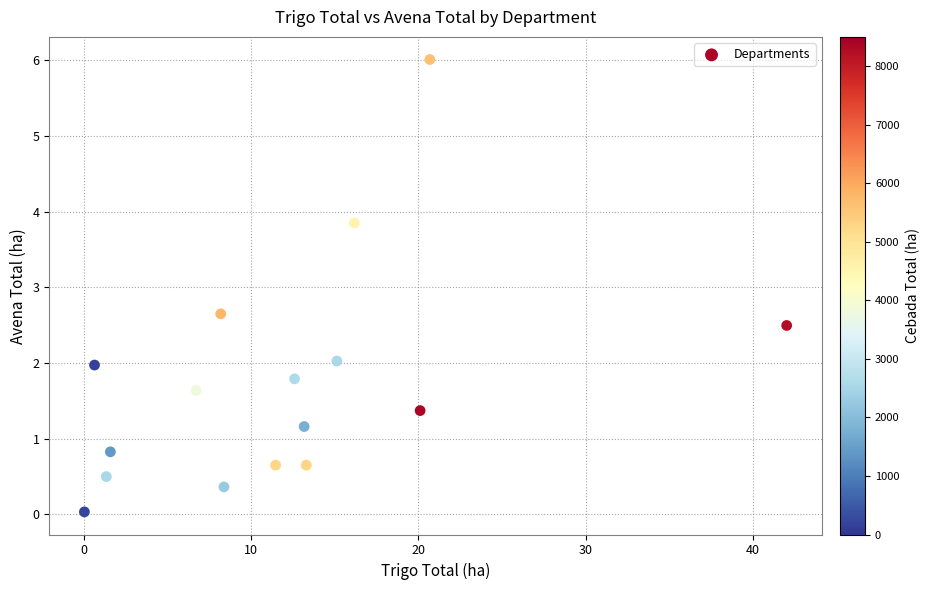

What Y value in the scatter plot is closest to 3?

2.6